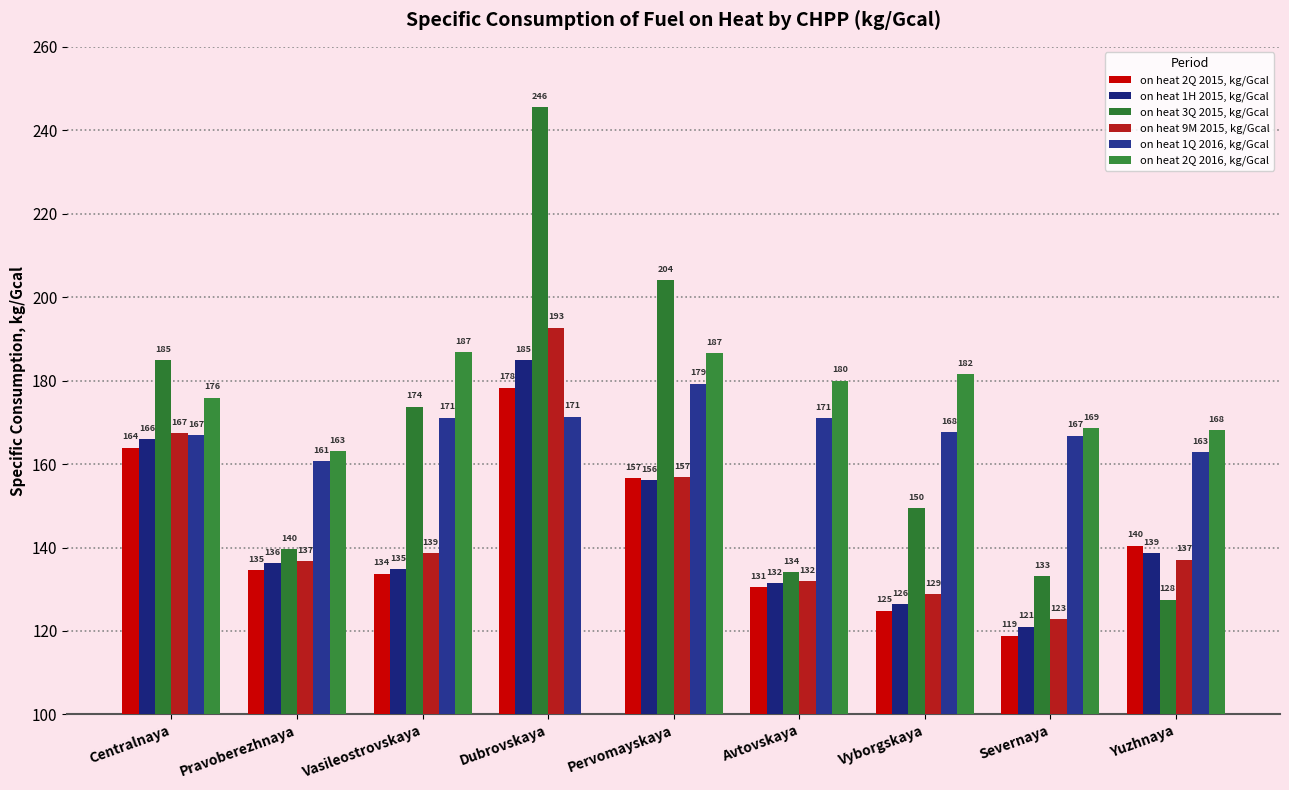

What is the approximate value of on heat 3Q 2015, kg/Gcal at Vasileostrovskaya?

173.7